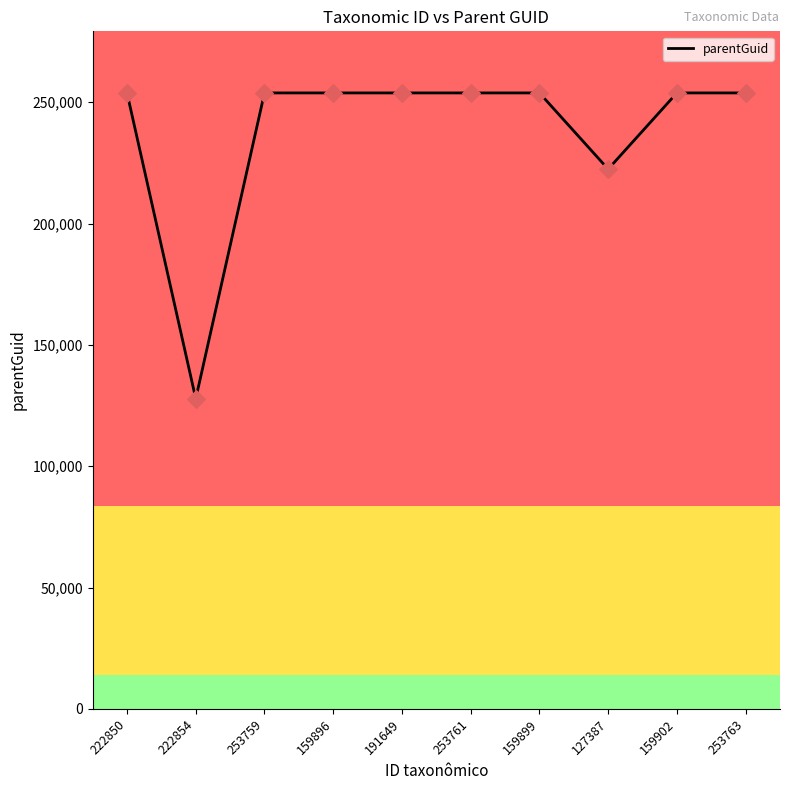

Which has a higher value, 127387 or 159896?

159896